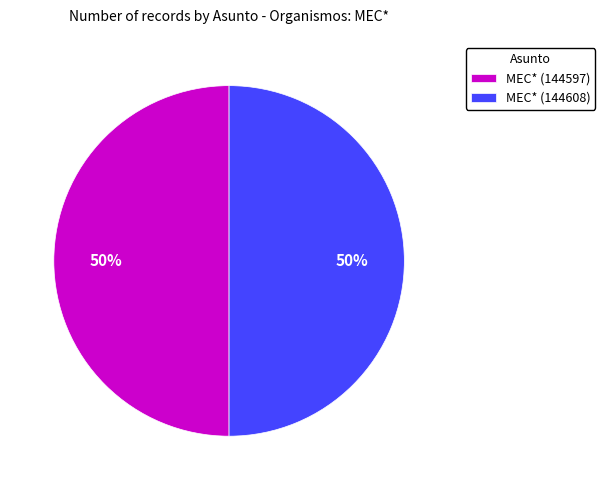

To the nearest percent, what is the combined percentage of MEC* (144597) and MEC* (144608)?

100%